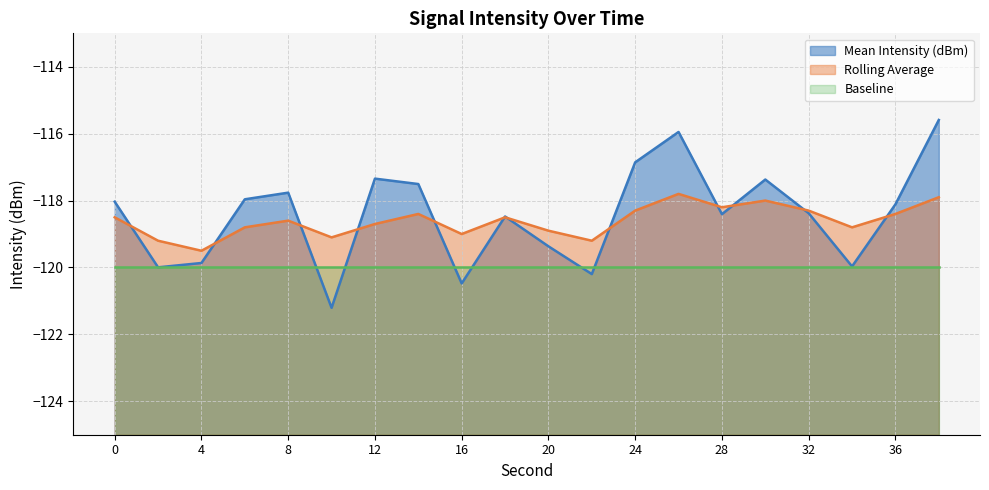

Reading left to right, what are all the values shown in this chart?

Mean Intensity (dBm): 0=-118.0	2=-120.0	4=-119.9	6=-118.0	8=-117.8	10=-121.2	12=-117.3	14=-117.5	16=-120.5	18=-118.5	20=-119.4	22=-120.2	24=-116.9	26=-115.9	28=-118.4	30=-117.4	32=-118.4	34=-120.0	36=-118.1	38=-115.6
Rolling Average: 0=-118.5	2=-119.2	4=-119.5	6=-118.8	8=-118.6	10=-119.1	12=-118.7	14=-118.4	16=-119.0	18=-118.5	20=-118.9	22=-119.2	24=-118.3	26=-117.8	28=-118.2	30=-118.0	32=-118.3	34=-118.8	36=-118.4	38=-117.9